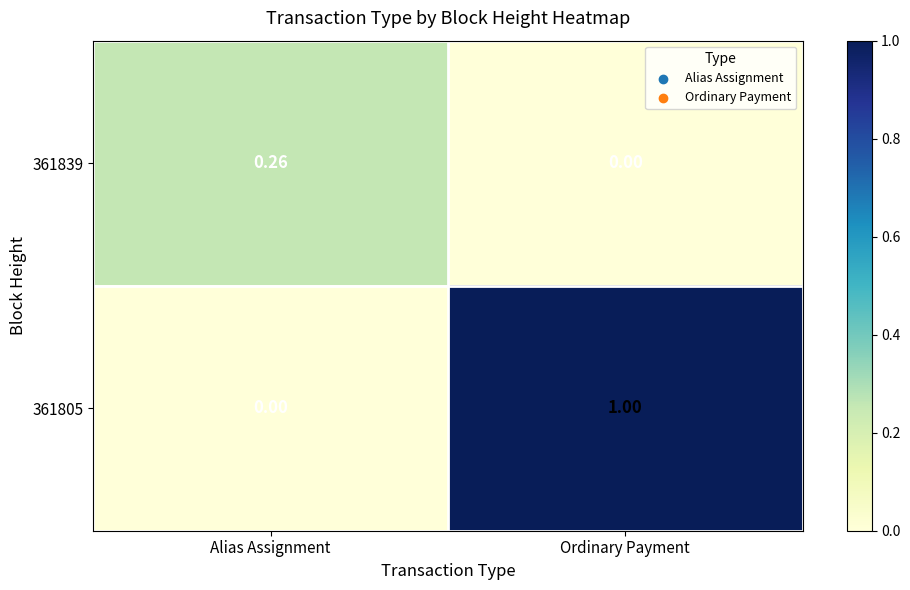

What is the difference between the highest and lowest values at Ordinary Payment?

1.0